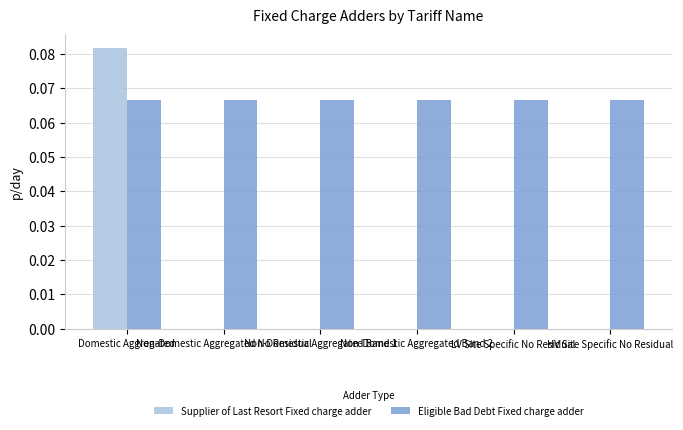

Which series has the largest total across all categories?

Eligible Bad Debt Fixed charge adder